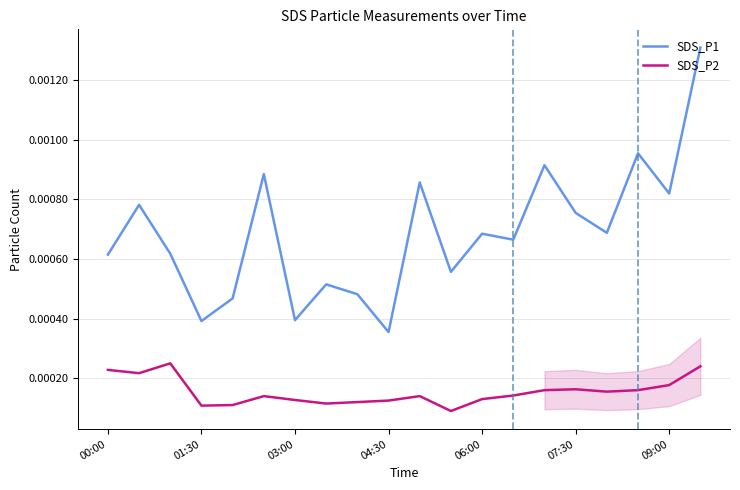

What are all the series names shown in the legend?

SDS_P1, SDS_P2